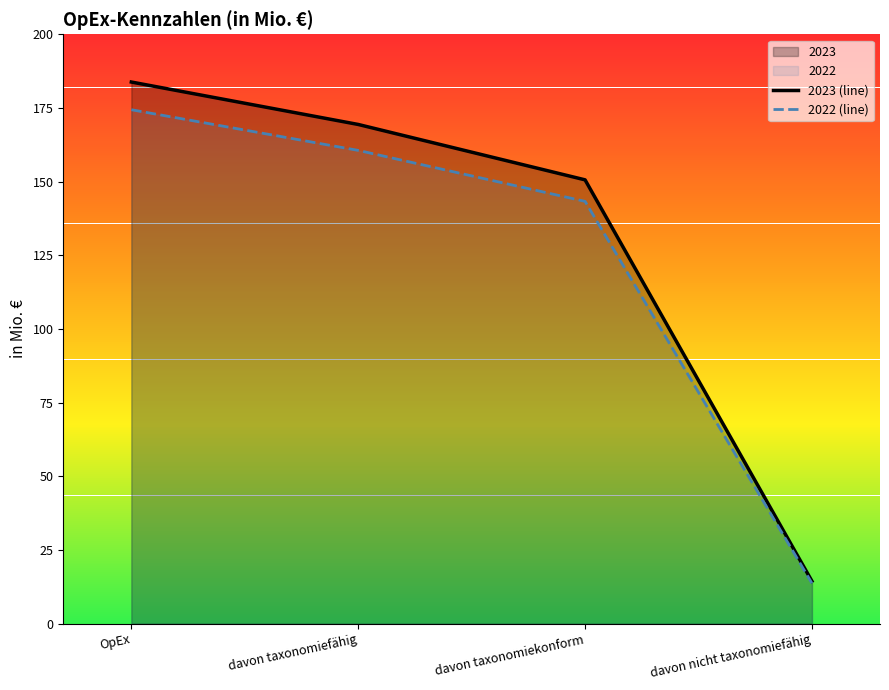

Does the chart display data point markers on the line(s)?

No